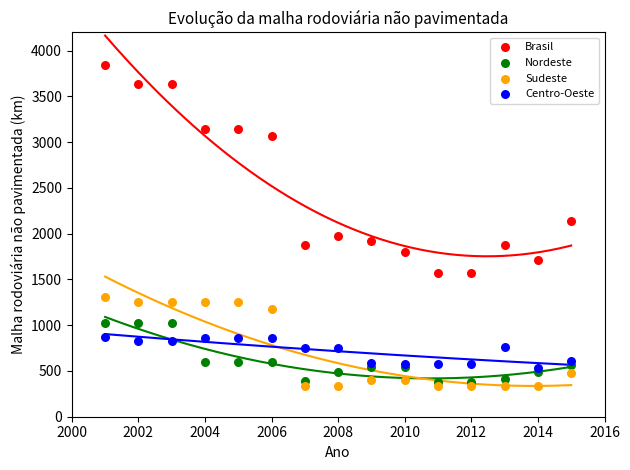

Which series has the largest Y range (max minus min)?

Brasil